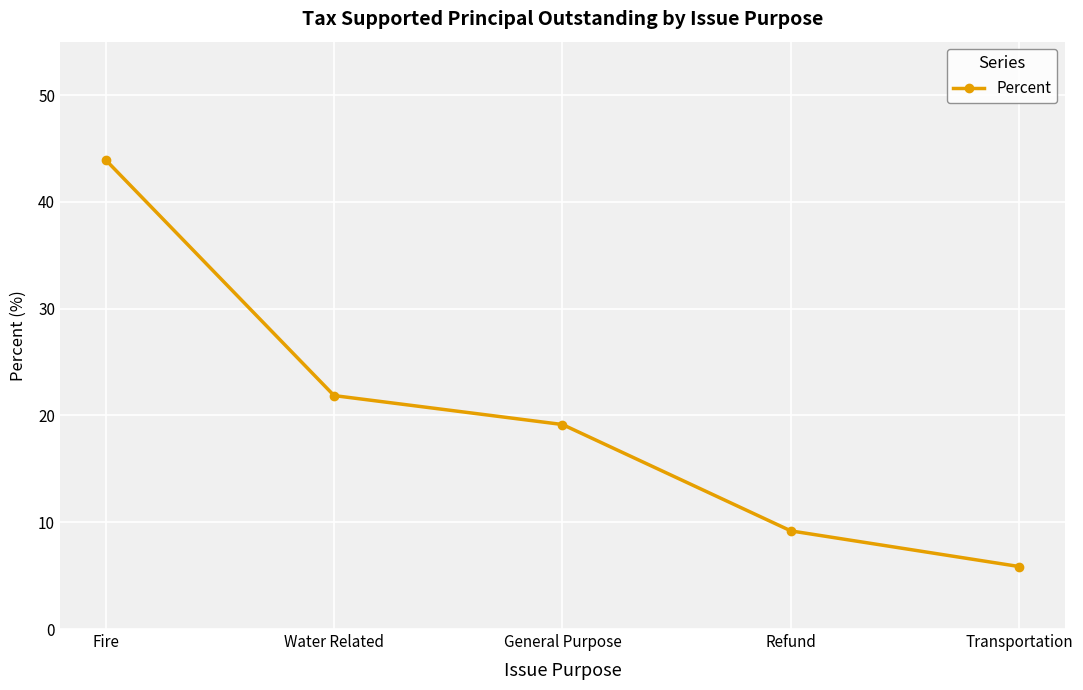

Does the chart display data point markers on the line(s)?

Yes